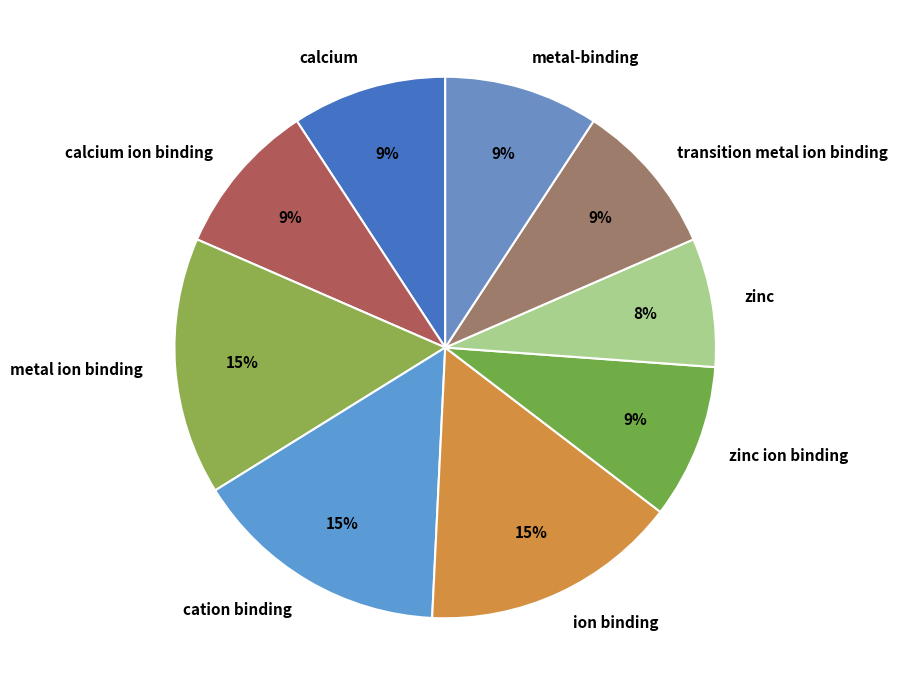

What is the smallest slice in the pie chart?

zinc